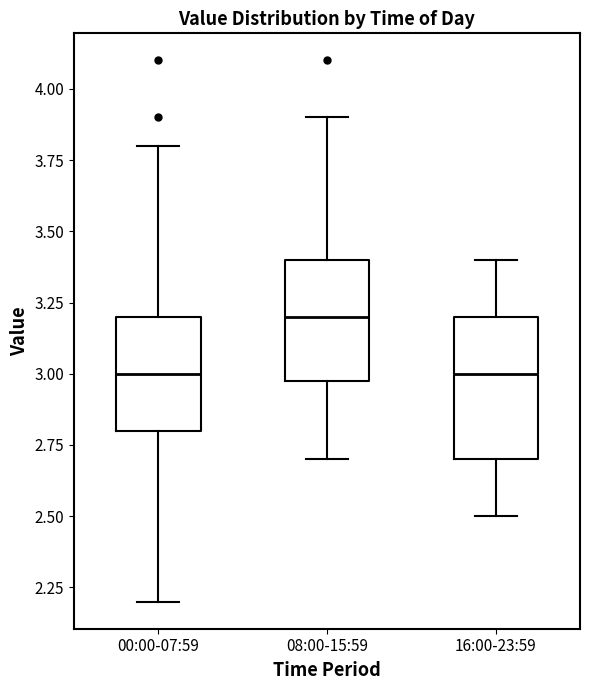

Reading left to right, read every box against the y-axis: the position of its median line, the range the box covers, and the ends of its whiskers. The values are not printed on the chart, so give them approximately, as read against the axis.

00:00-07:59: median 3.0, box 2.8 to 3.2, whiskers 2.2 to 3.8
08:00-15:59: median 3.2, box 3.0 to 3.4, whiskers 2.7 to 3.9
16:00-23:59: median 3.0, box 2.7 to 3.2, whiskers 2.5 to 3.4